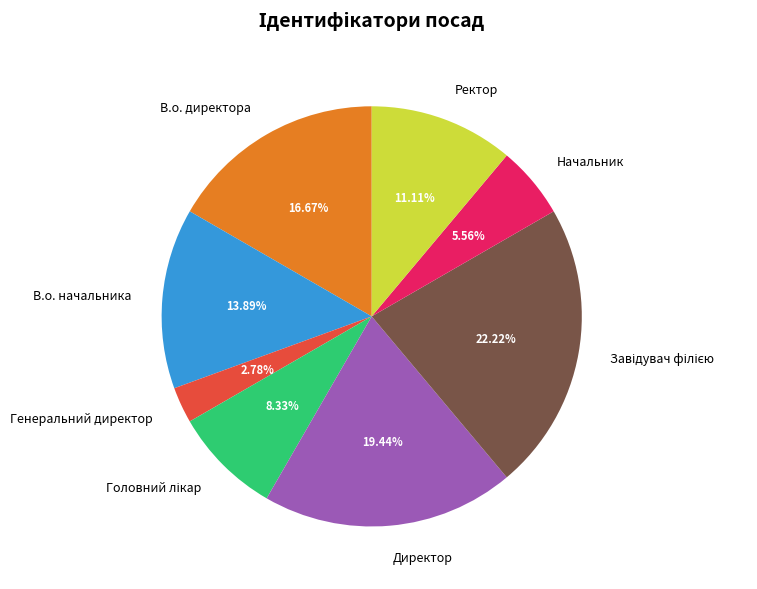

What portion of the pie excludes Директор?

80.6%